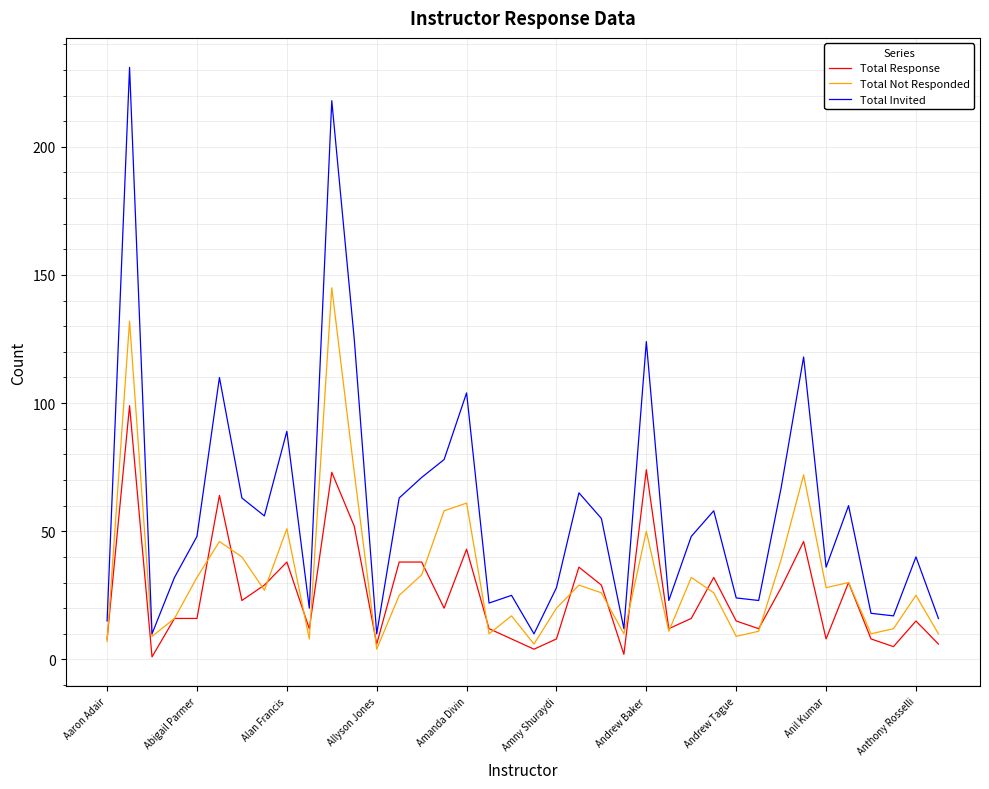

In Total Invited, how many points are lower than both neighbors (excluding endpoints)?

11